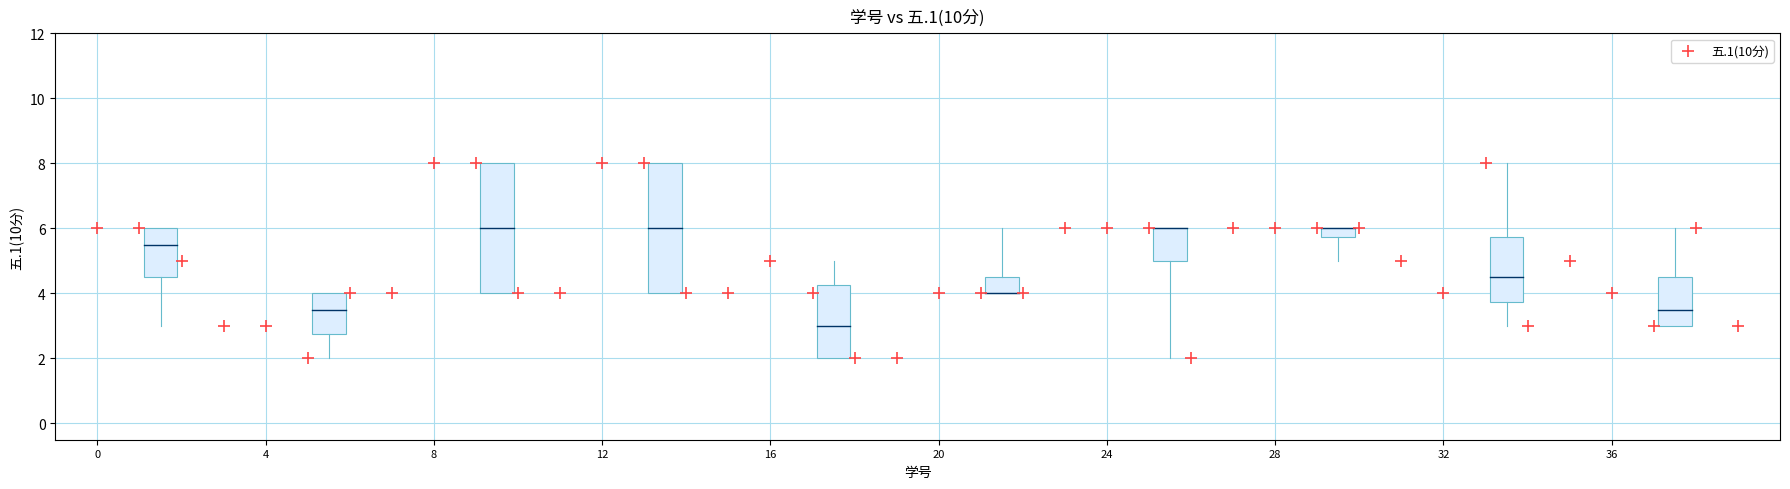

What is the range of Y values (max minus min)?

6